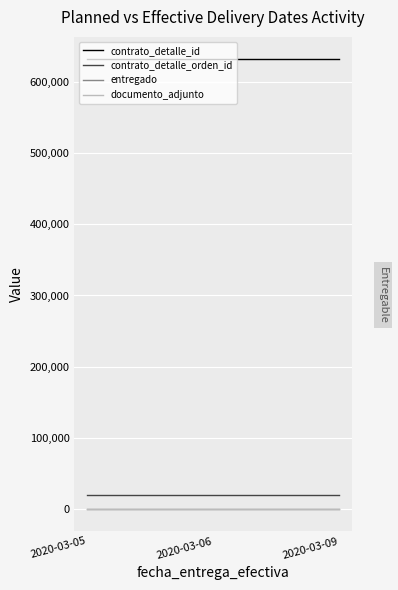

Reading right to left, extract all data points from this chart.

contrato_detalle_id: 632242	632242	632242
contrato_detalle_orden_id: 19689	19689	19689
entregado: 1	1	1
documento_adjunto: 1	1	1